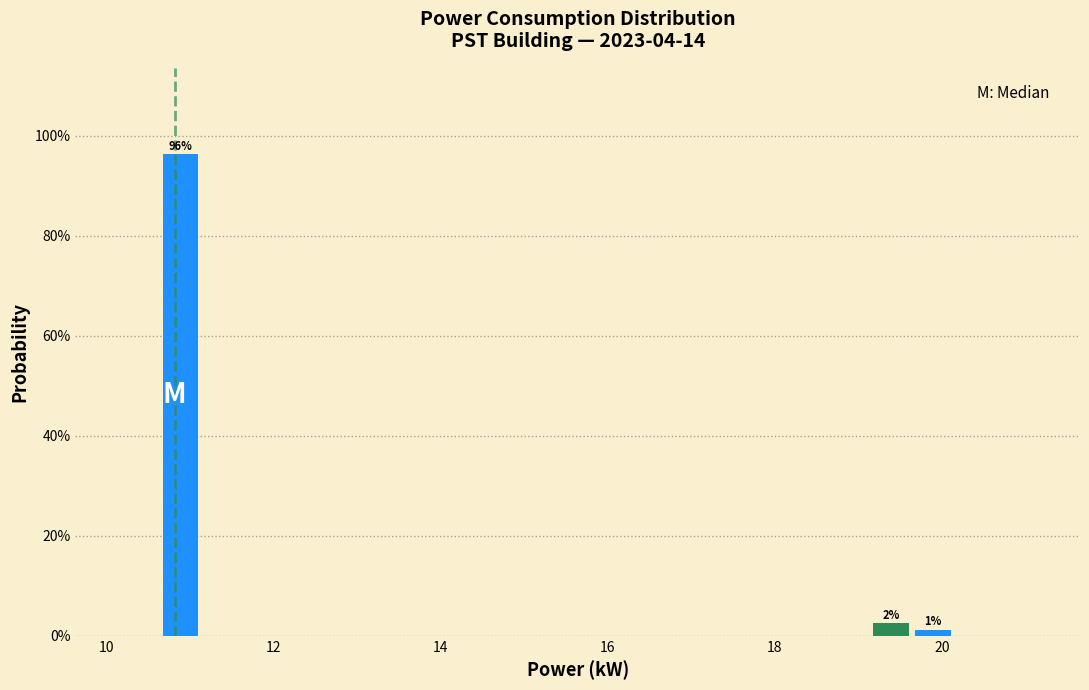

Read against the x-axis, roughly where is the centre of the tallest bar?

10.8